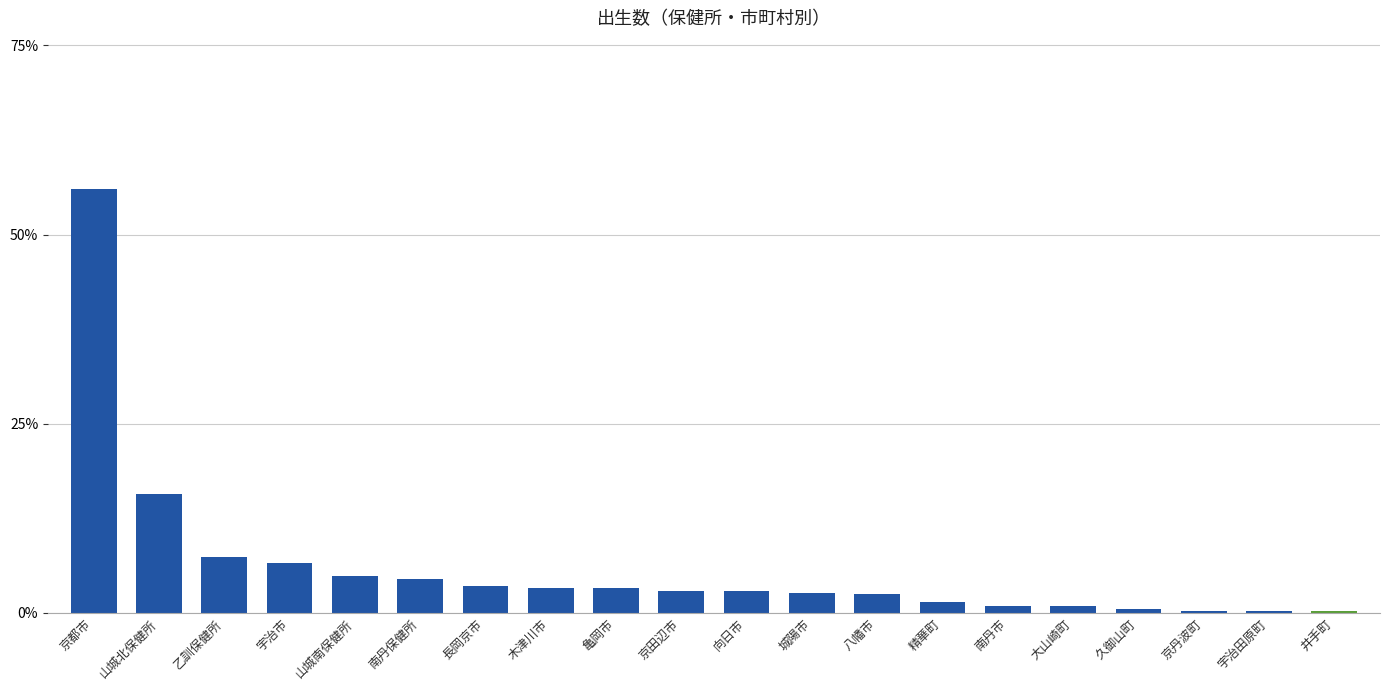

Reading left to right, what are all the values shown in this chart?

0.6	0.2	0.1	0.1	0.0	0.0	0.0	0.0	0.0	0.0	0.0	0.0	0.0	0.0	0.0	0.0	0.0	0.0	0.0	0.0